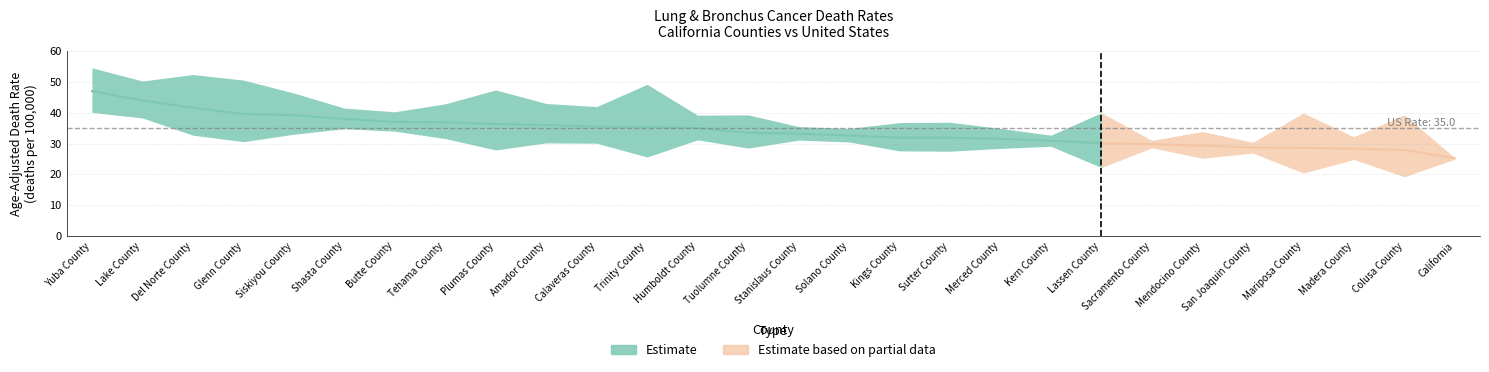

True or false: Lower 95% CI and Upper 95% CI intersect in this chart.

False